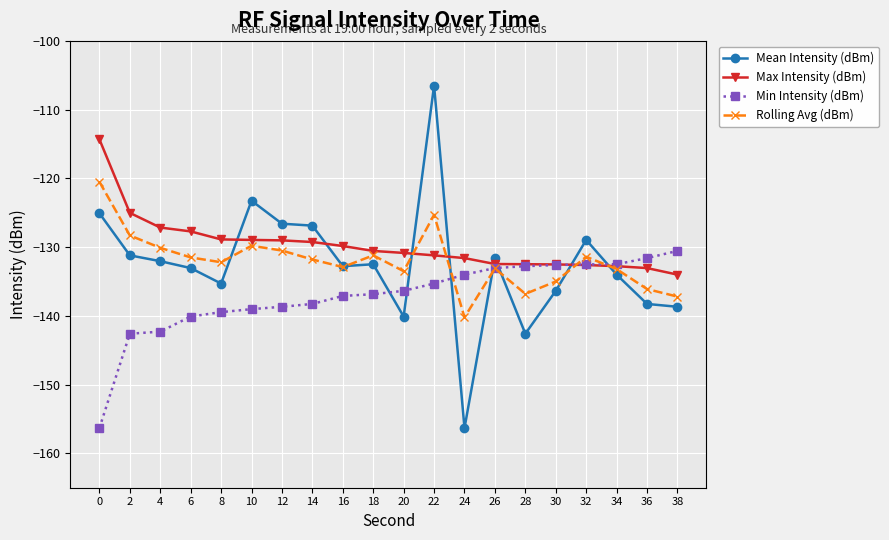

Which series changed the most between 12 and 22?

Mean Intensity (dBm)